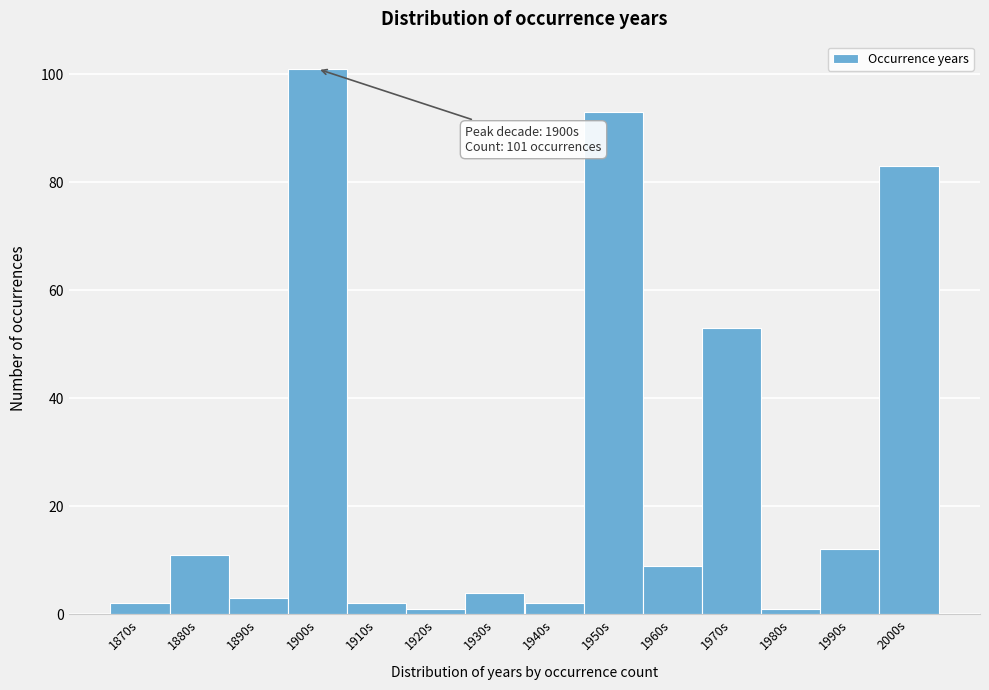

Reading right to left, transcribe all the data shown in this chart.

83	12	1	53	9	93	2	4	1	2	101	3	11	2